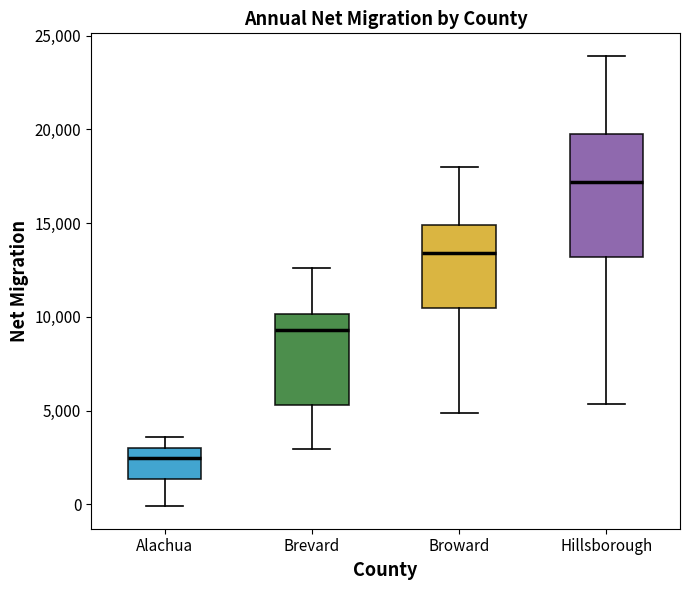

Comparing the boxes themselves (not the whiskers), which one is the tallest?

Hillsborough